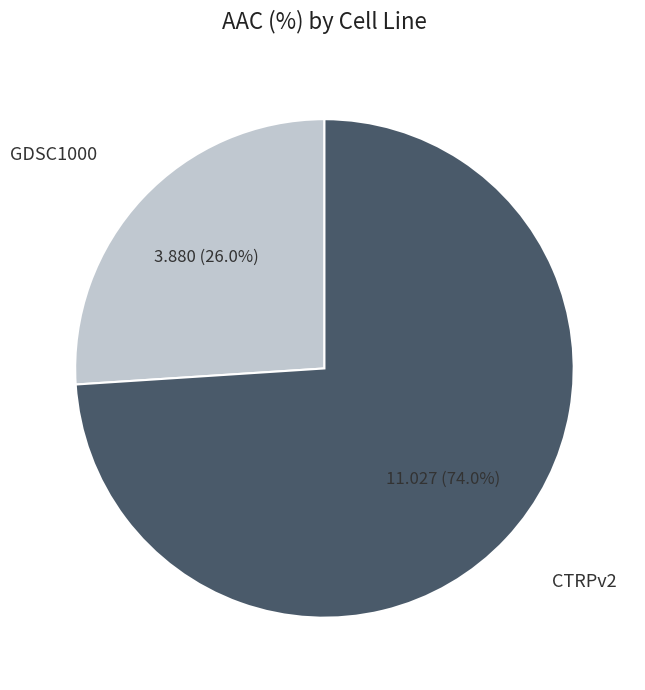

Does CTRPv2 account for over 50% of the chart?

Yes